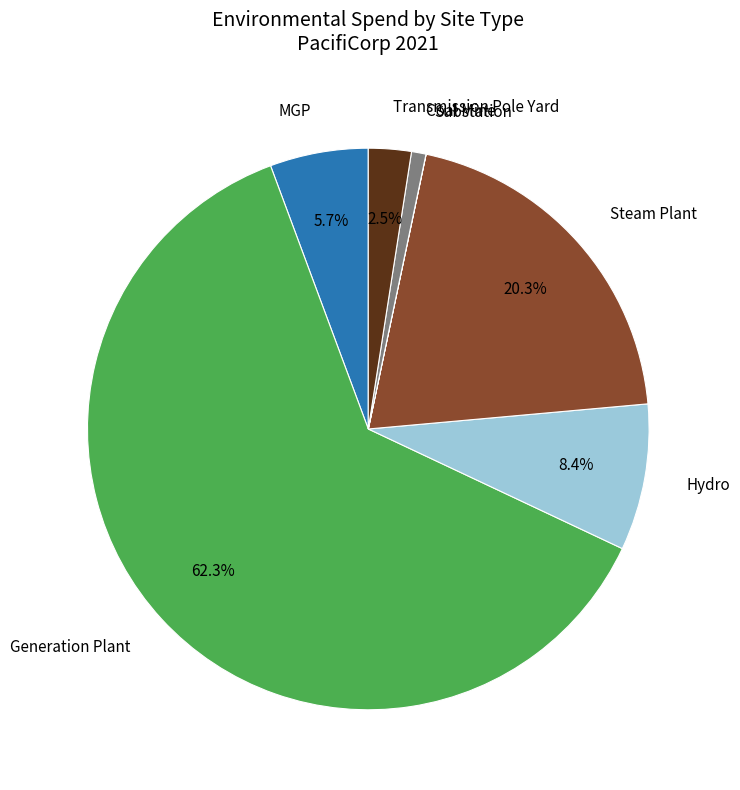

Is there any slice that represents more than half of the pie?

Yes